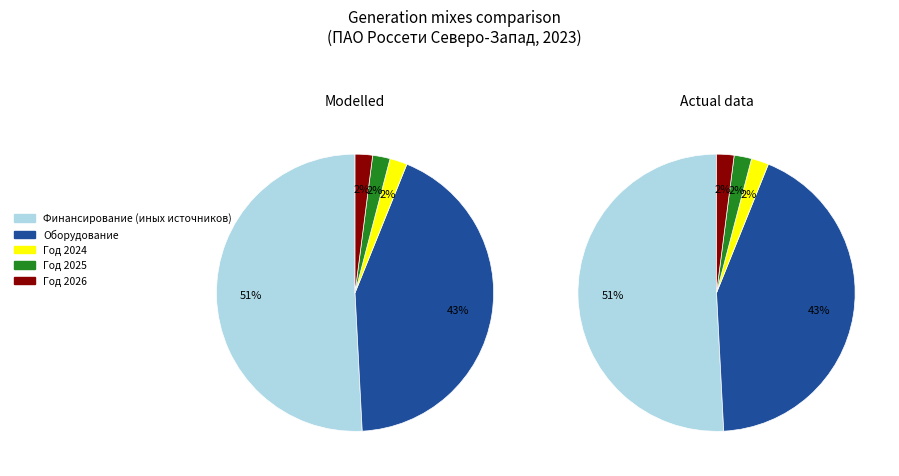

Does any single category account for the majority?

Yes